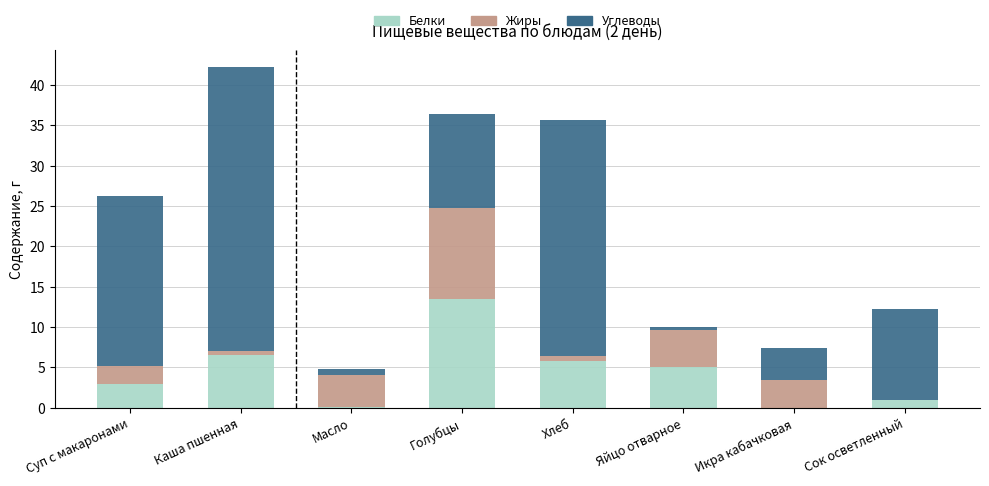

Is it true that Белки equals 9.0 at Хлеб?

False